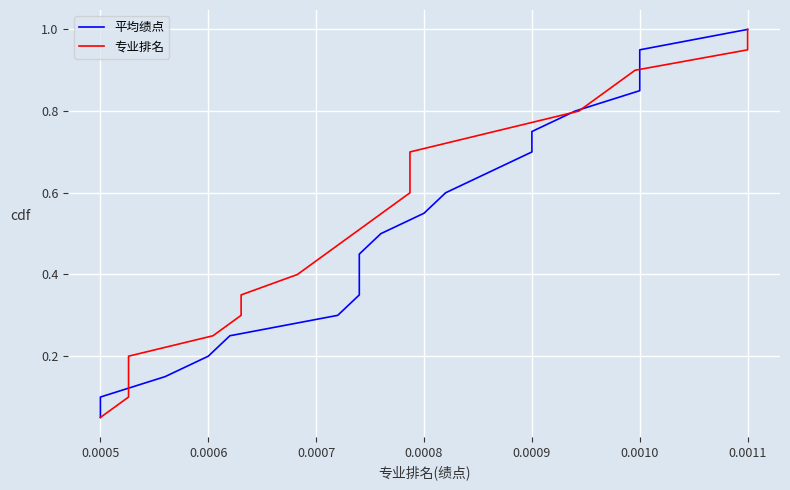

Reading right to left, list all the values displayed in this chart.

平均绩点: 1.0	0.9	0.9	0.8	0.8	0.8	0.7	0.7	0.6	0.6	0.5	0.5	0.4	0.3	0.3	0.2	0.2	0.1	0.1	0.1
专业排名: 1.0	0.9	0.9	0.8	0.8	0.8	0.7	0.7	0.6	0.6	0.5	0.5	0.4	0.3	0.3	0.2	0.2	0.1	0.1	0.1